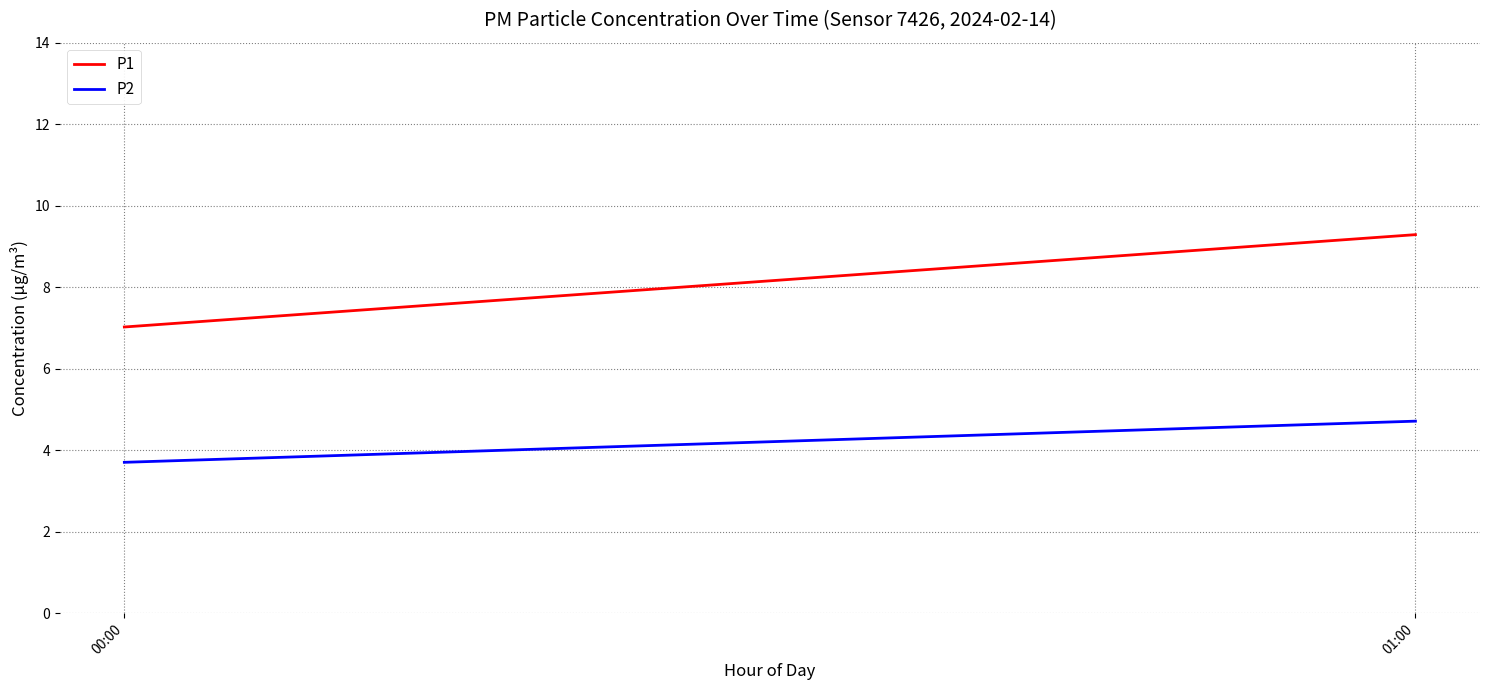

What is the sum of all P2 values?

8.4